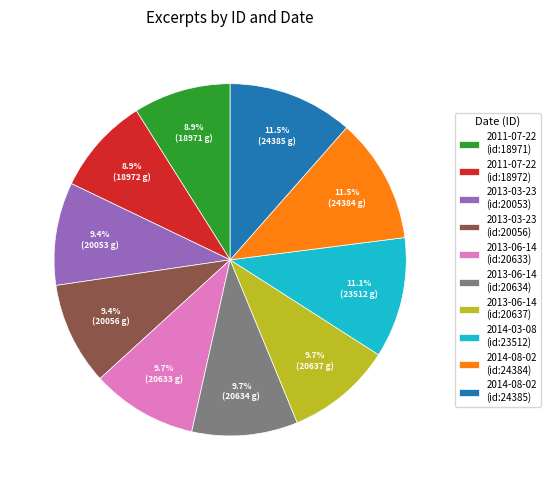

Is there a majority slice in this chart?

No